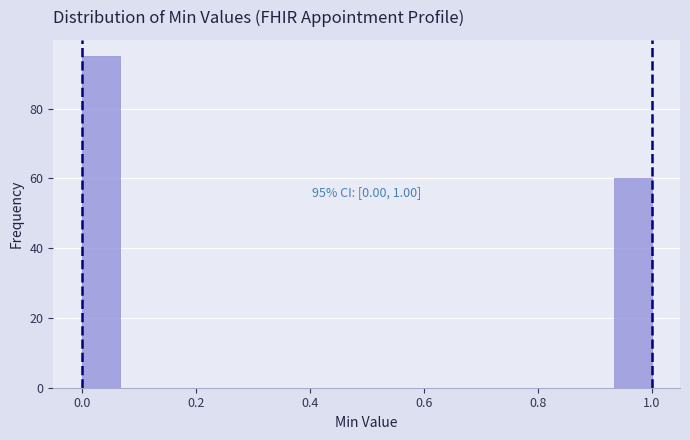

Read against the x-axis, roughly where is the centre of the tallest bar?

0.04